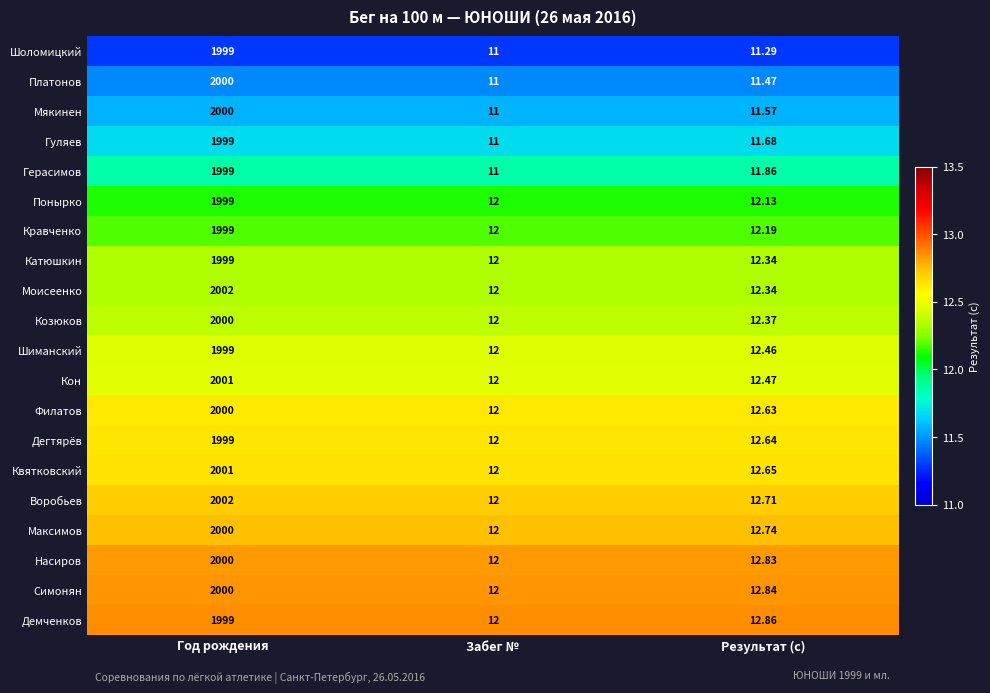

Is the value of Дегтярёв at Год рождения greater than the value of Симонян at Год рождения?

No